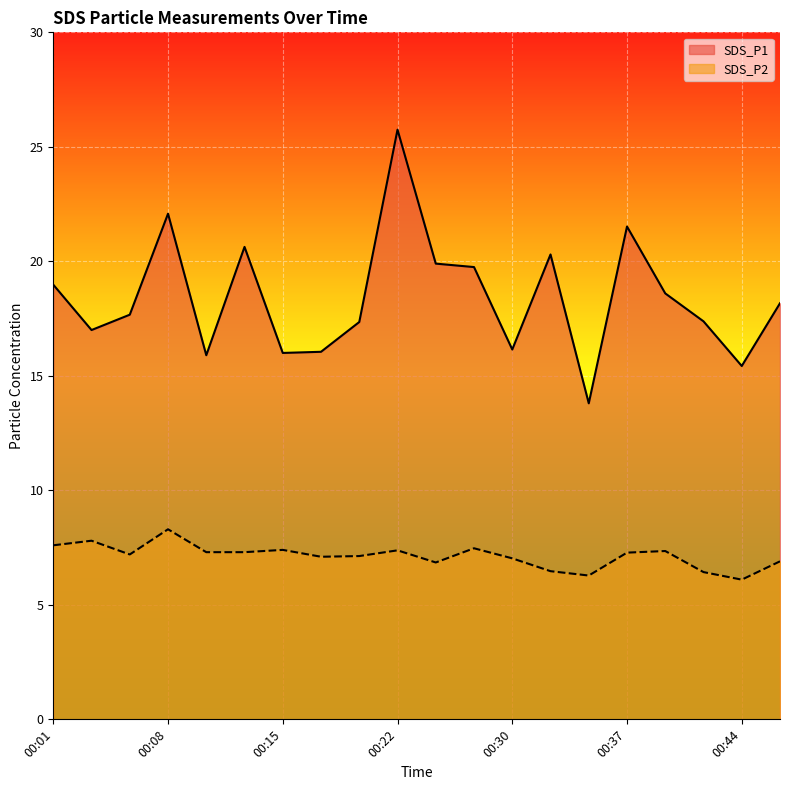

Reading left to right, extract all data points from this chart.

SDS_P1: 19.0	17.0	17.7	22.1	15.9	20.6	16.0	16.1	17.4	25.8	19.9	19.8	16.1	20.3	13.8	21.5	18.6	17.4	15.4	18.2
SDS_P2: 7.6	7.8	7.2	8.3	7.3	7.3	7.4	7.1	7.1	7.4	6.8	7.5	7.0	6.5	6.3	7.3	7.3	6.4	6.1	6.9